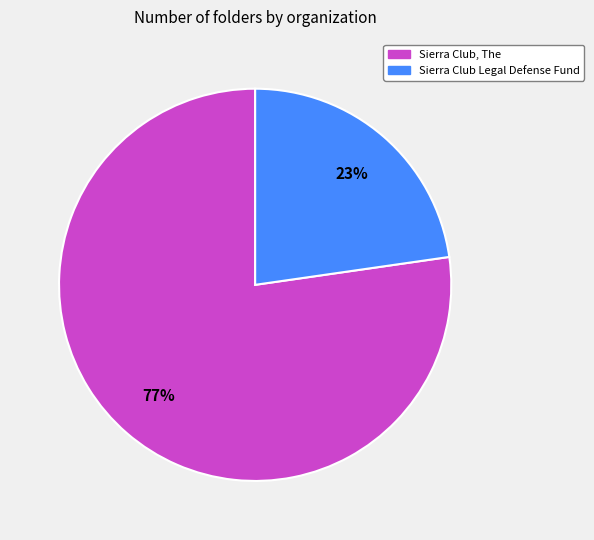

The Sierra Club, The slice represents 77% of the pie. True or false?

True